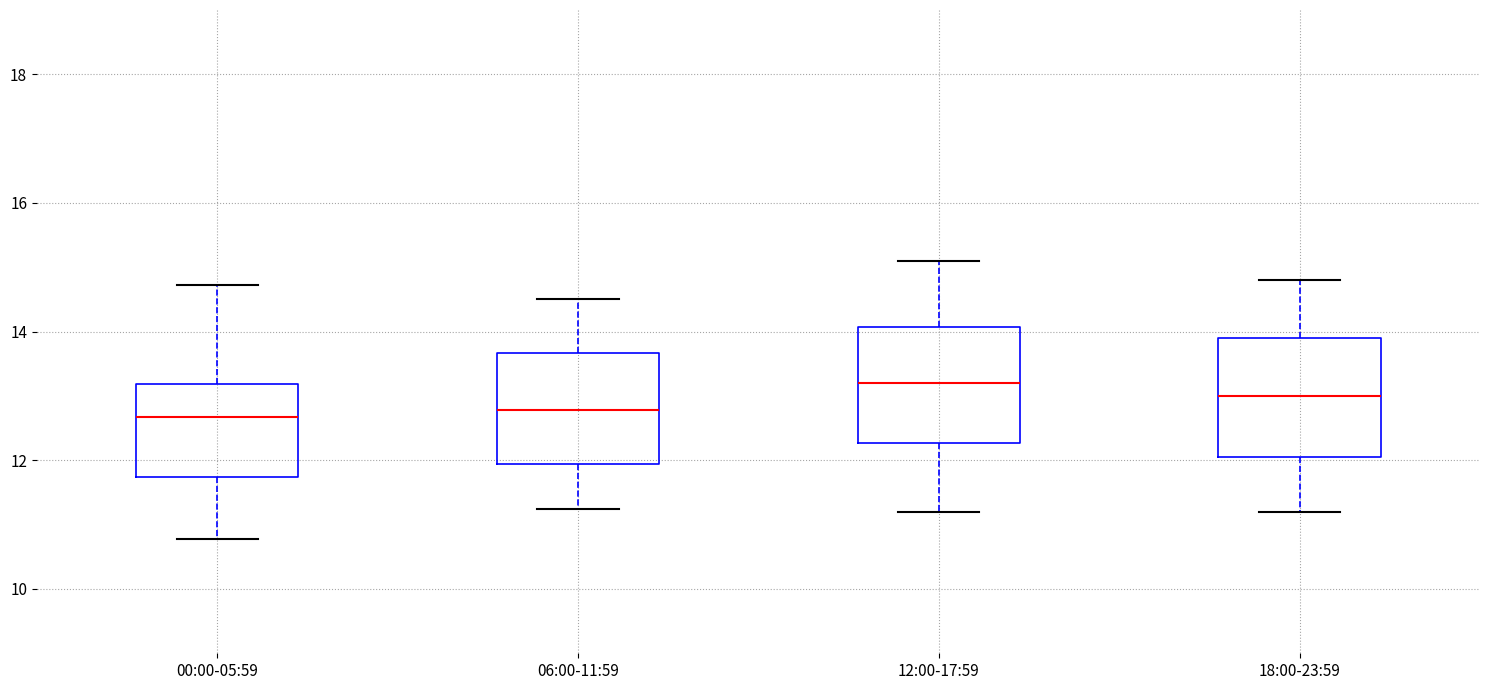

Reading left to right, read every box against the y-axis: the position of its median line, the range the box covers, and the ends of its whiskers. The values are not printed on the chart, so give them approximately, as read against the axis.

00:00-05:59: median 12.6, box 11.8 to 13.2, whiskers 10.8 to 14.8
06:00-11:59: median 12.8, box 12.0 to 13.6, whiskers 11.2 to 14.6
12:00-17:59: median 13.2, box 12.2 to 14.0, whiskers 11.2 to 15.2
18:00-23:59: median 13.0, box 12.0 to 14.0, whiskers 11.2 to 14.8